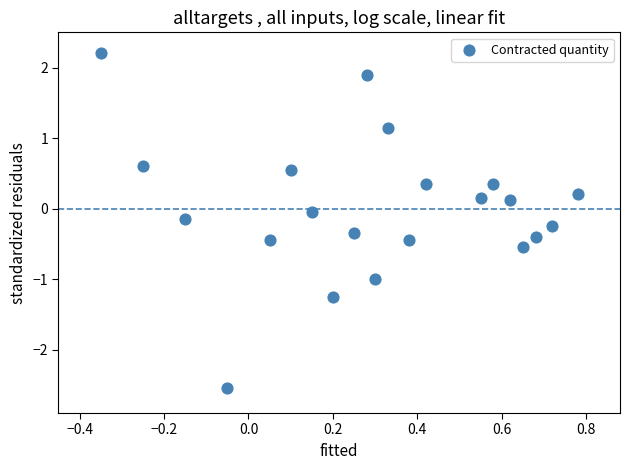

What is the range of X values (max minus min)?

1.1